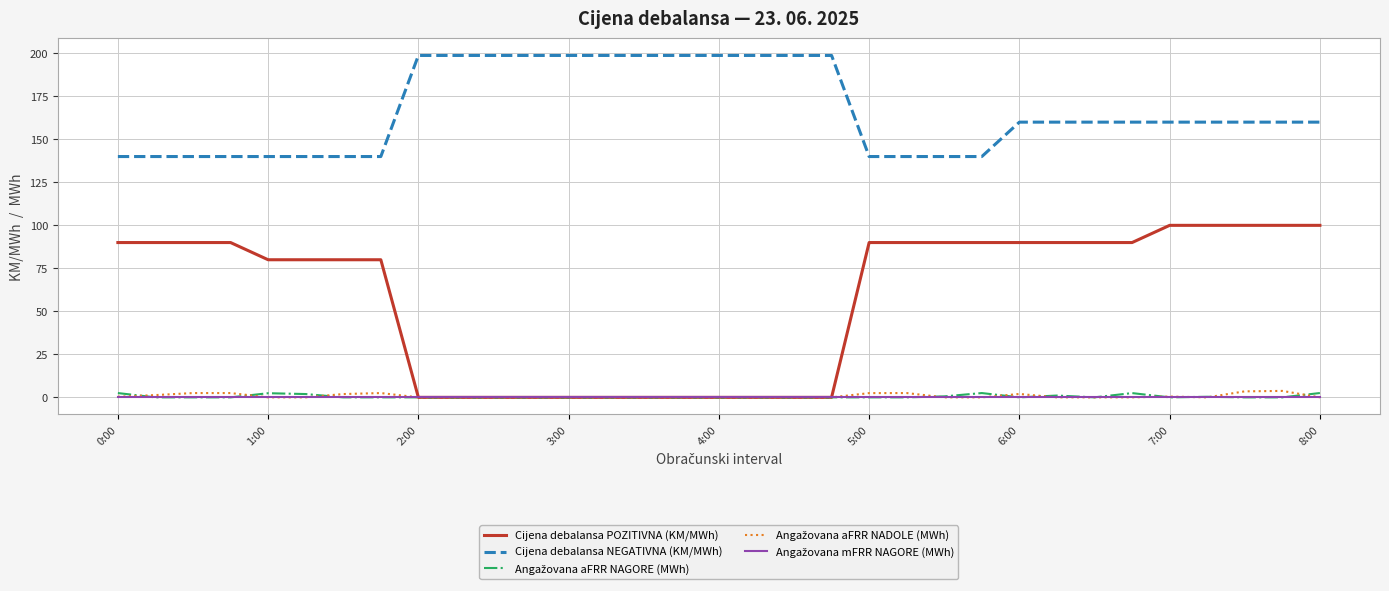

Which series has the largest total across all categories?

Cijena debalansa NEGATIVNA (KM/MWh)